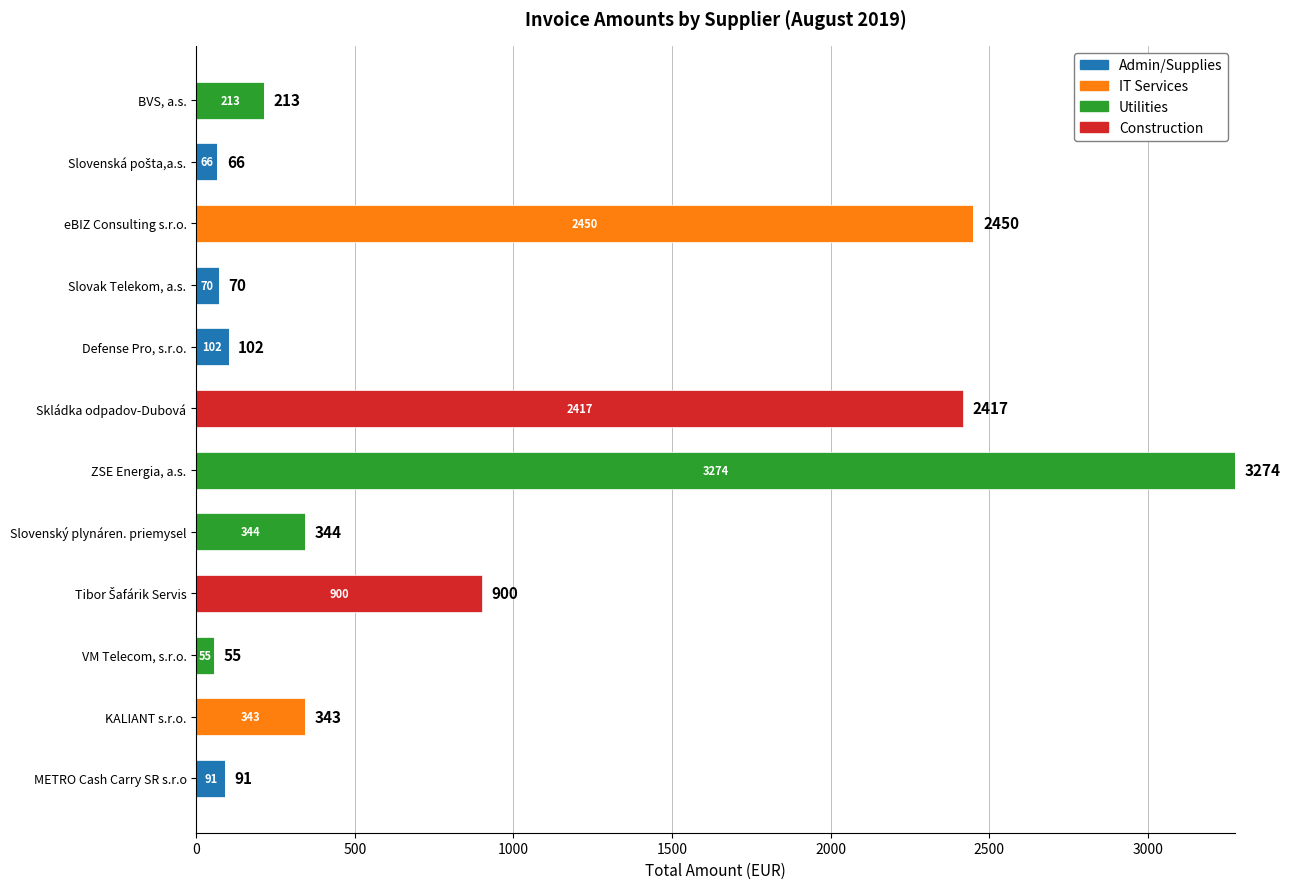

True or false: Admin/Supplies has a value of 0.0 at KALIANT s.r.o..

True